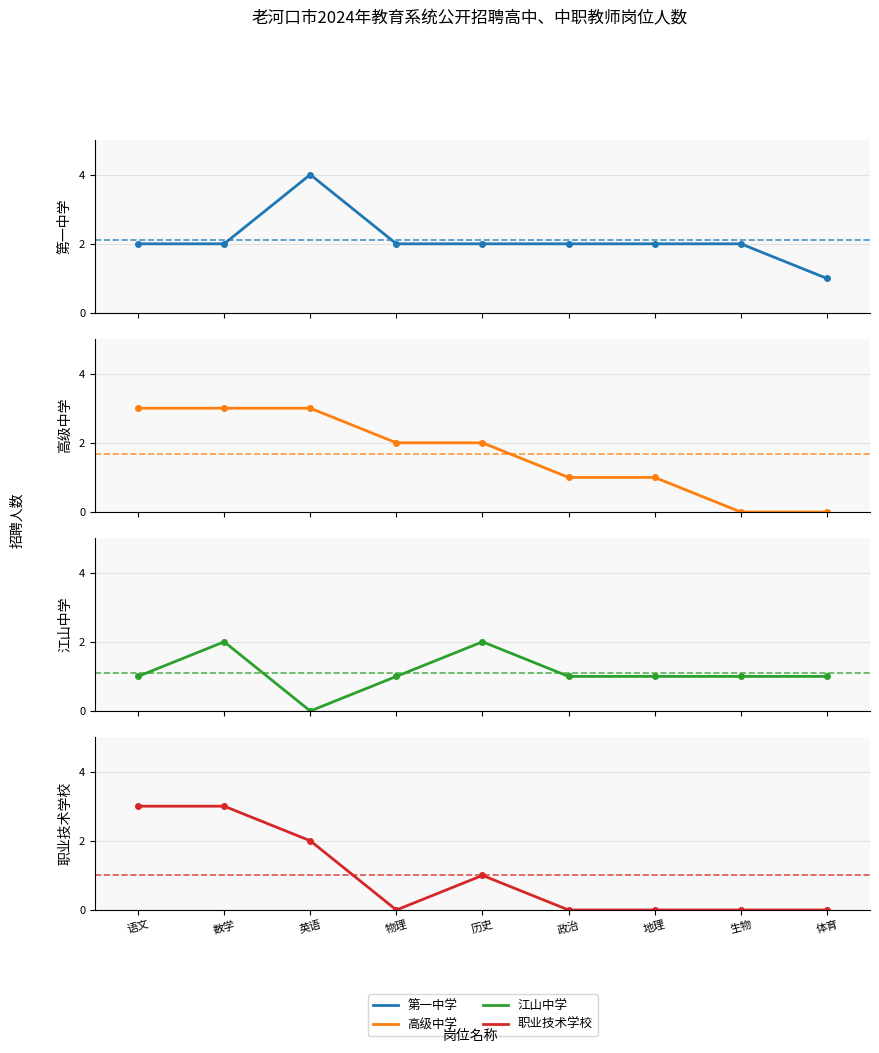

True or false: 高级中学 and 职业技术学校 intersect in this chart.

False